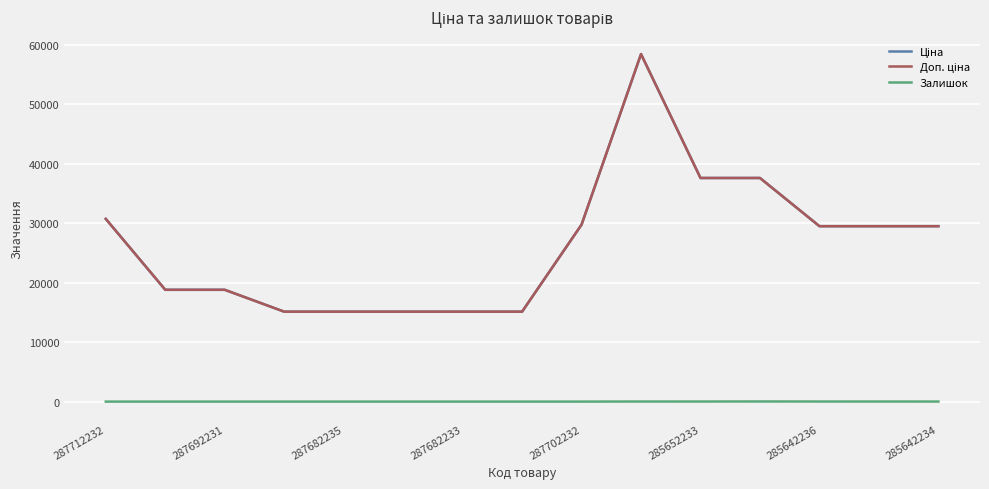

True or false: Залишок has more than 2 interior local peaks.

False